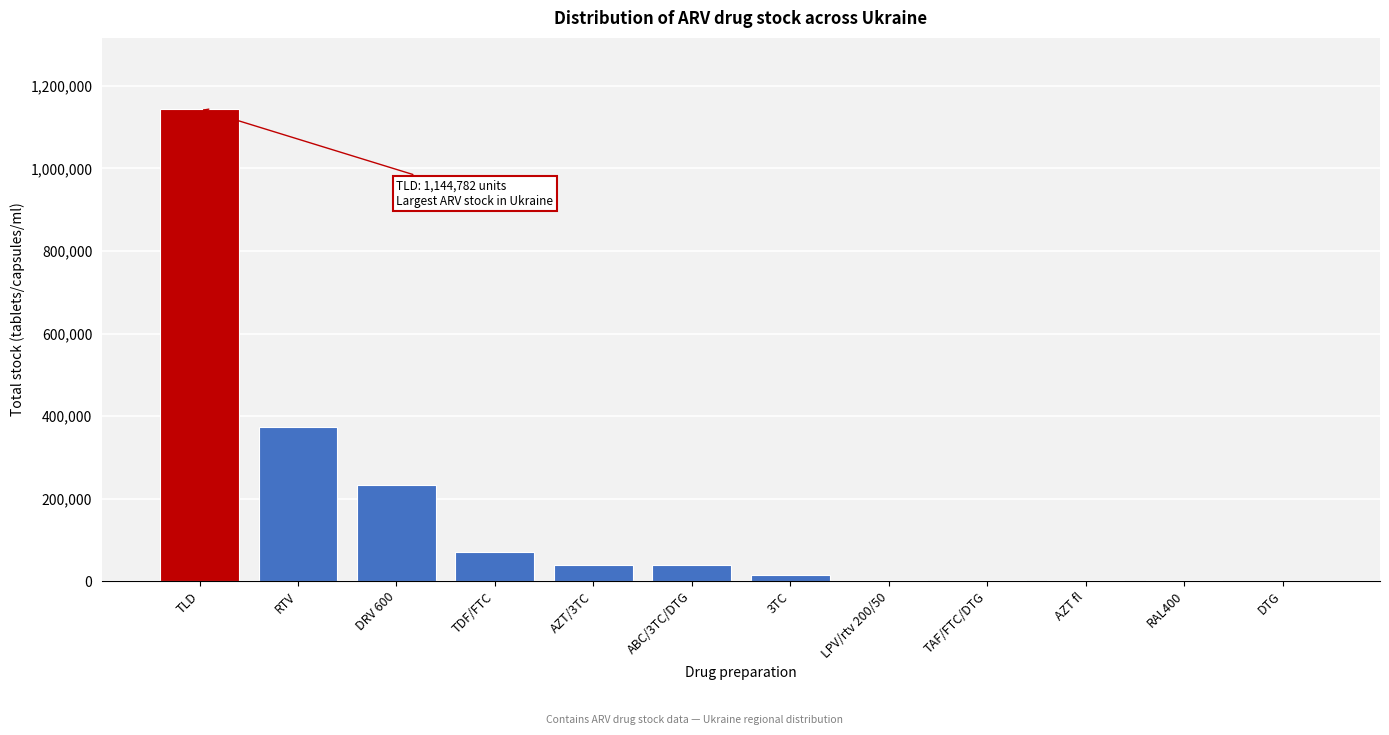

At which label is the value closest to 572481?

RTV